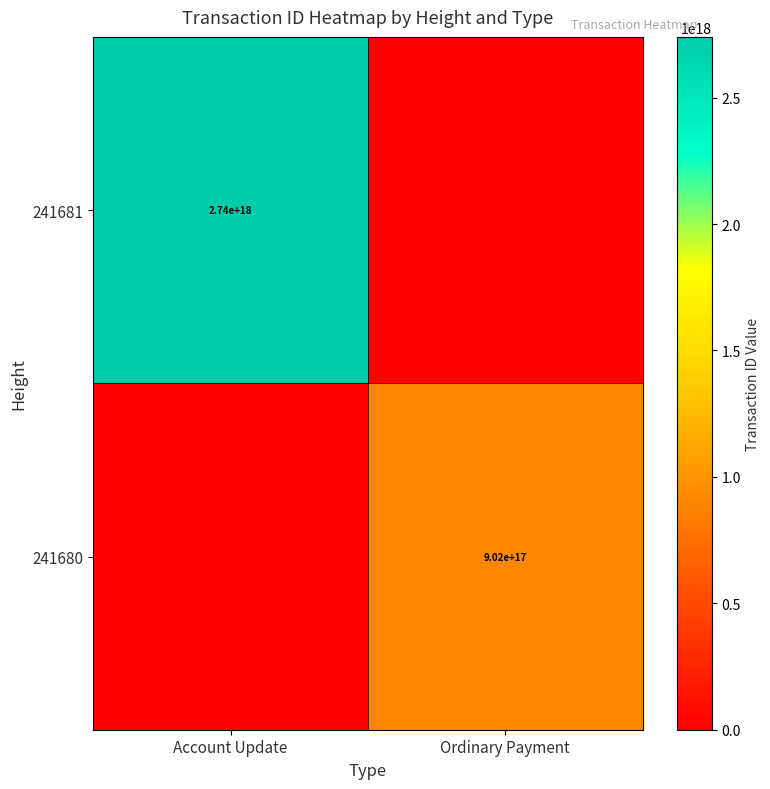

The value of 241681 at Account Update is 667050715321617536. True or false?

False